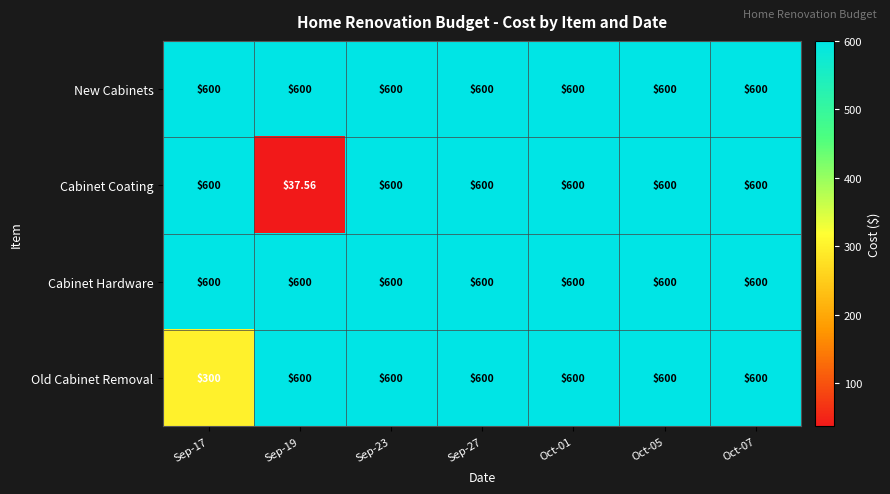

Which series changed the most between Sep-17 and Sep-23?

Old Cabinet Removal